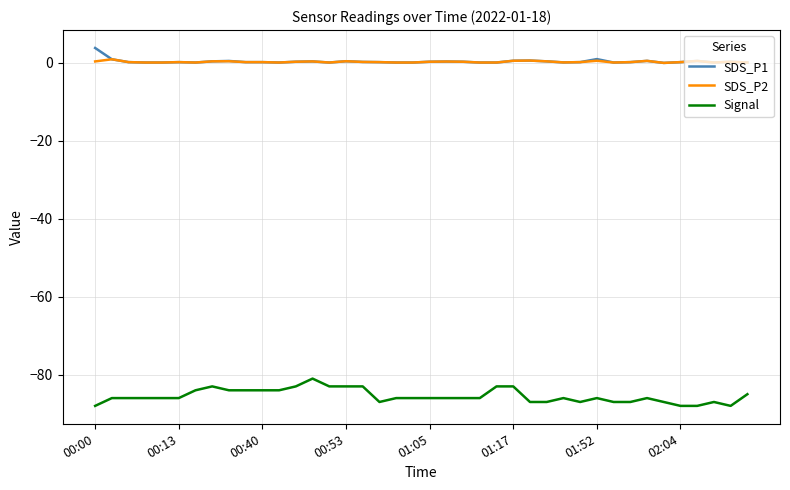

Which series has the widest spread of values?

Signal